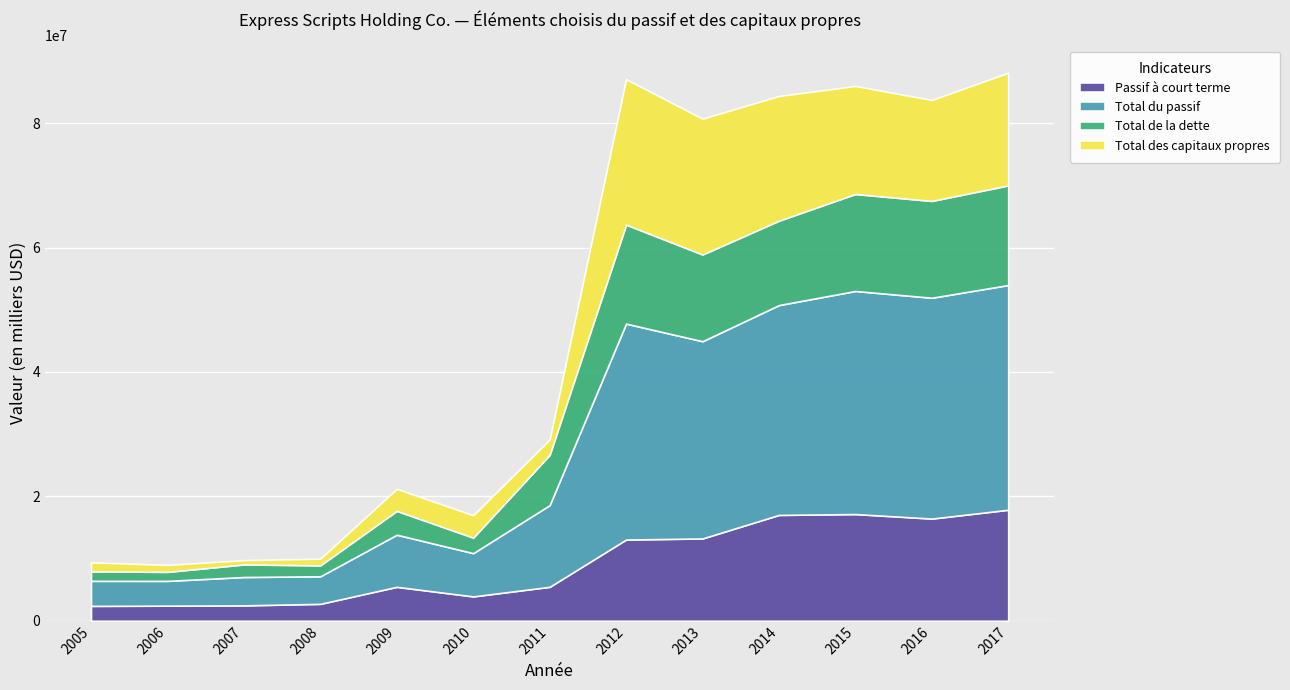

Reading right to left, what are all the values shown in this chart?

Passif à court terme: 17846400	16428100	17155300	17016900	13235300	13057400	5458100	3917200	5456800	2721700	2475000	2429400	2394000
Total du passif: 36130500	35501100	35862800	33734900	31703400	34715500	13131700	6951200	8379400	4431000	4560000	3983200	4028000
Total de la dette: 16014400	15568300	15592700	13568000	13947000	15915000	8076300	2493800	3832600	1760300	2020400	1450500	1511000
Total des capitaux propres: 18119600	16236000	17372800	20054200	21837400	23385000	2473700	3606600	3551800	1078200	696400	1124900	1465000